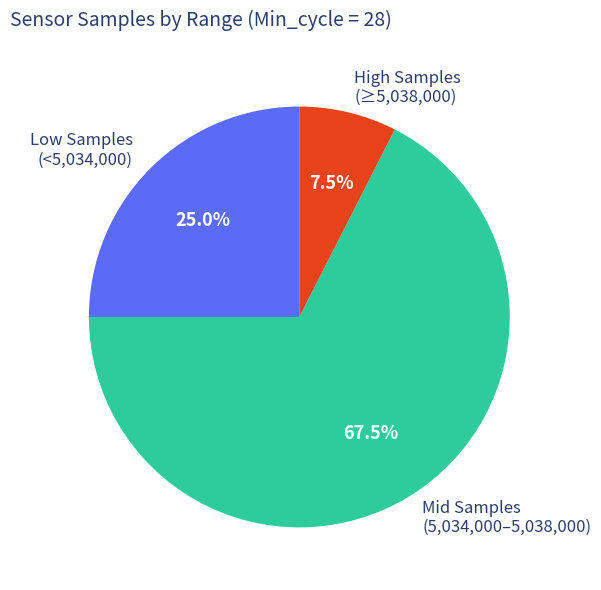

Rank the categories by value from highest to lowest.

Mid Samples (5,034,000–5,038,000), Low Samples (<5,034,000), High Samples (≥5,038,000)